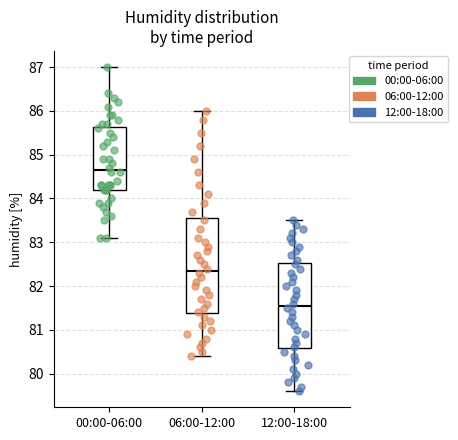

Comparing the boxes themselves (not the whiskers), which one is the tallest?

06:00-12:00